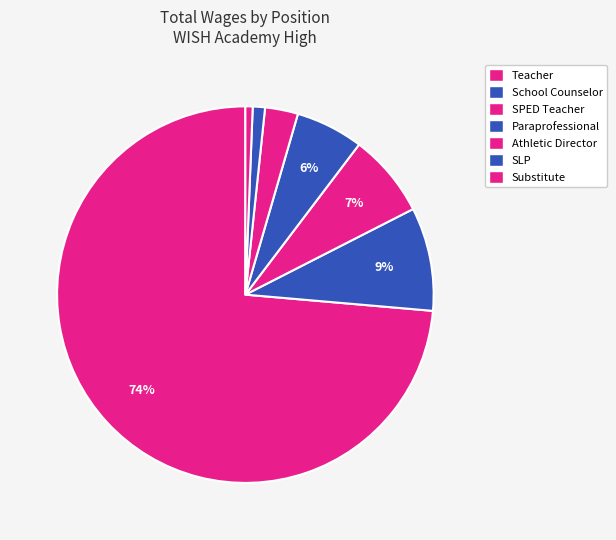

How many segments does this pie chart have?

7